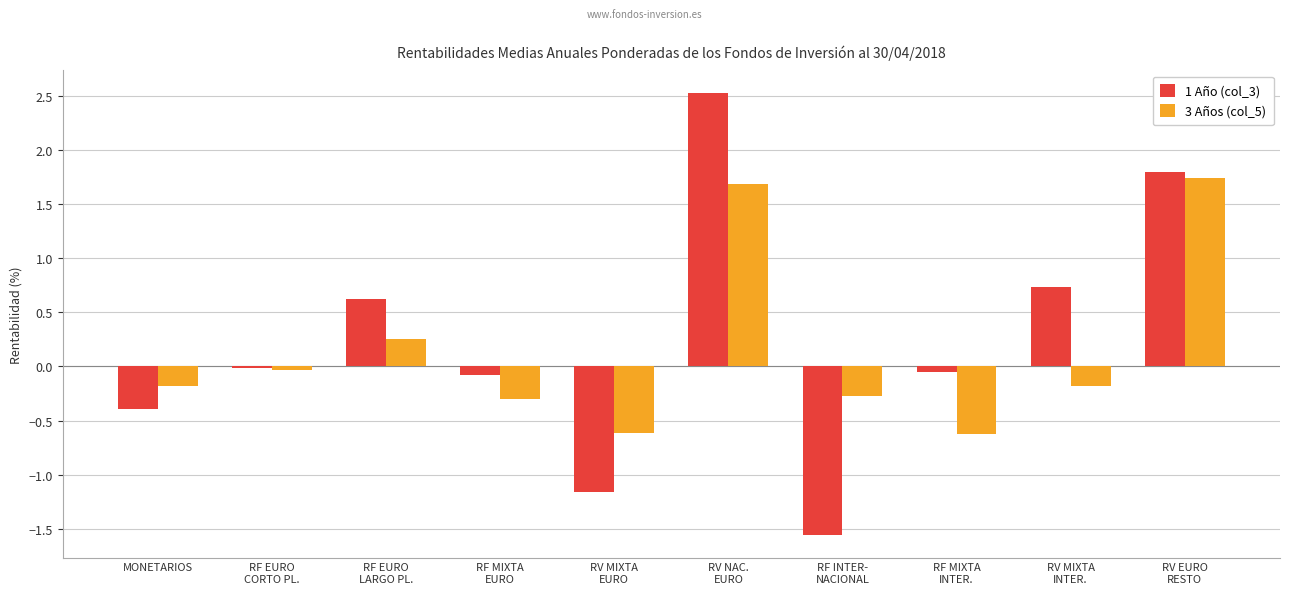

How many values in 3 Años (col_5) are above zero?

3